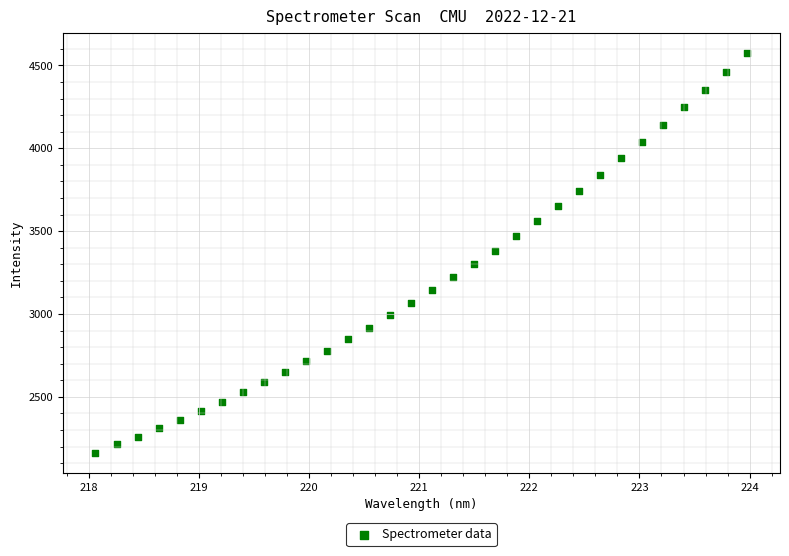

What is the range of Y values (max minus min)?

2414.5